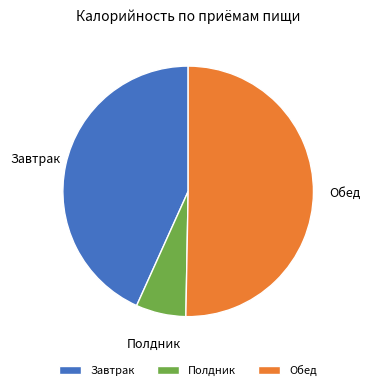

Is the sum of Полдник and Обед greater than half?

Yes